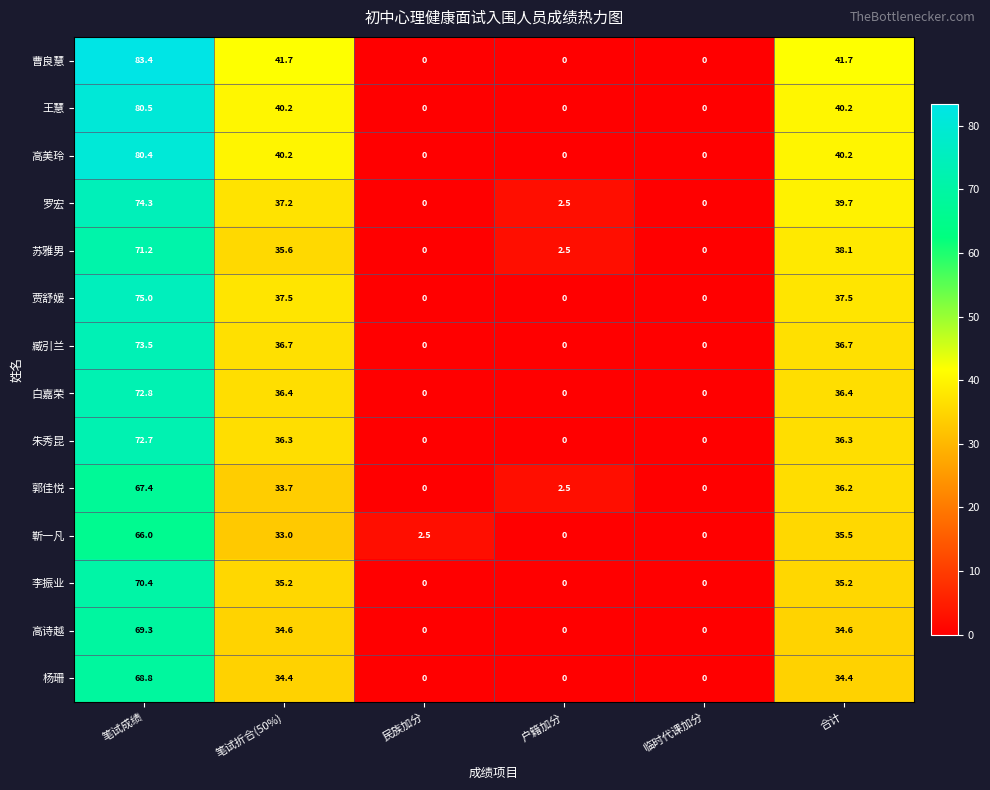

What is the difference between the maximum and minimum values in the 杨珊 series?

68.8